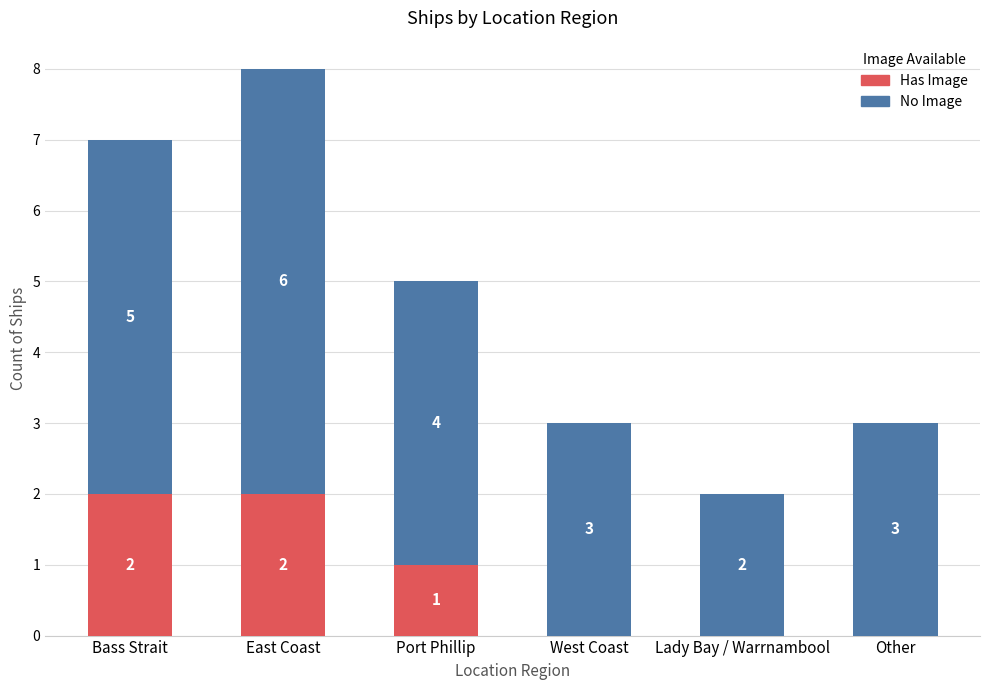

The value of Has Image at Port Phillip is 1. True or false?

True